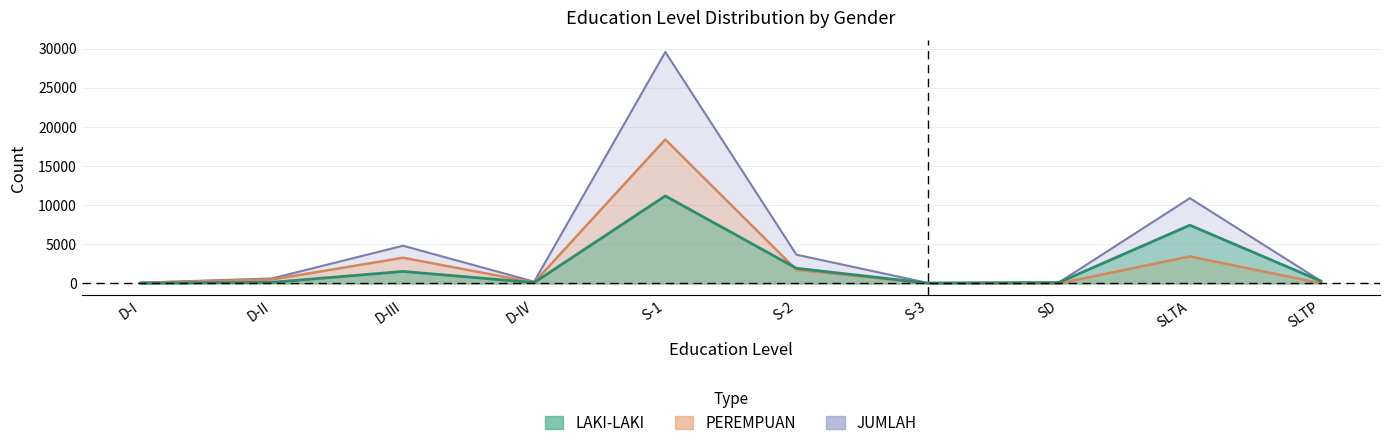

What is the label of the 9th point from the left?

SLTA